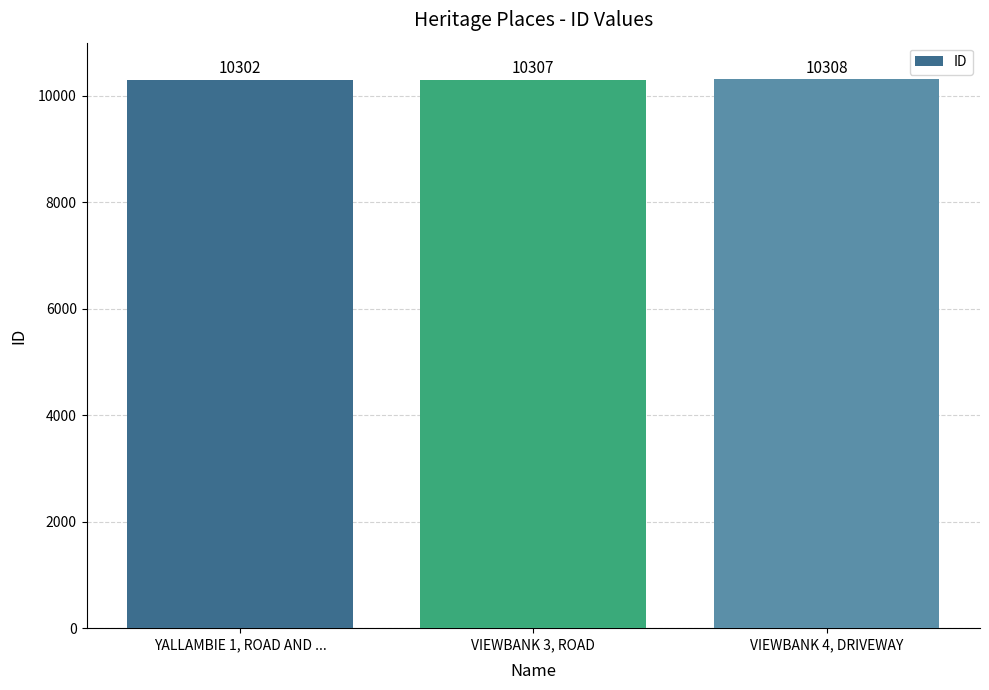

What position from the left is VIEWBANK 3, ROAD?

2